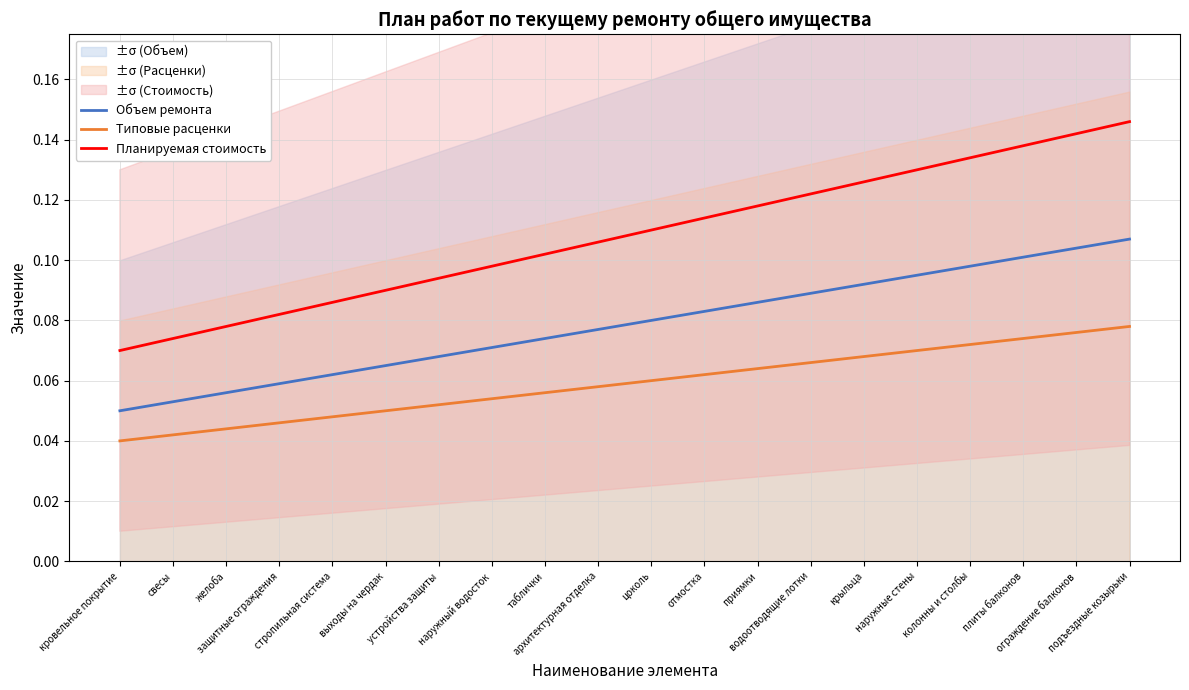

At how many categories does at least one series exceed 0?

20